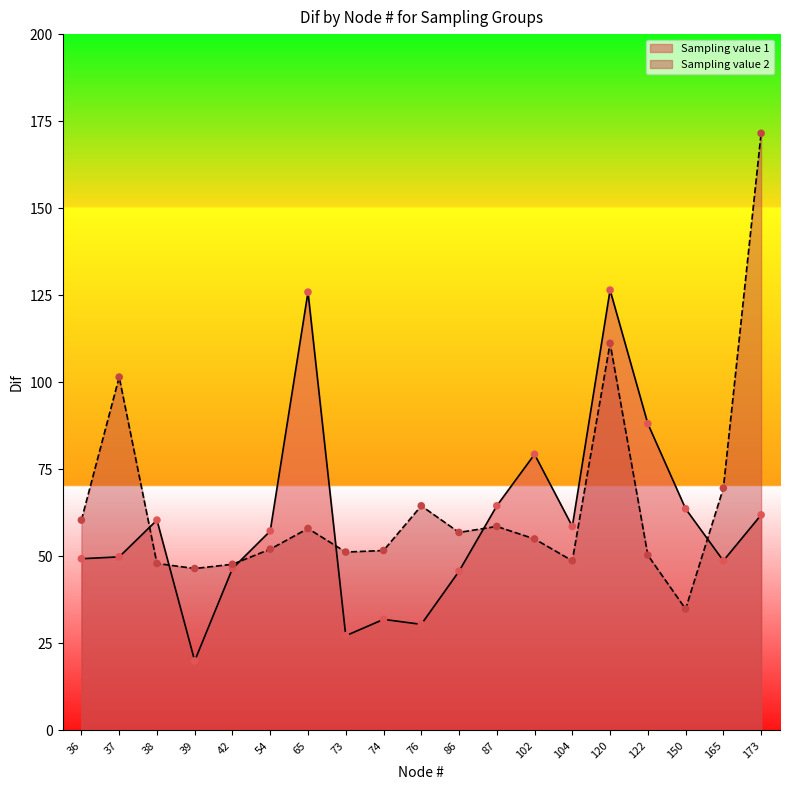

What is the total value across all series at 74?

83.6